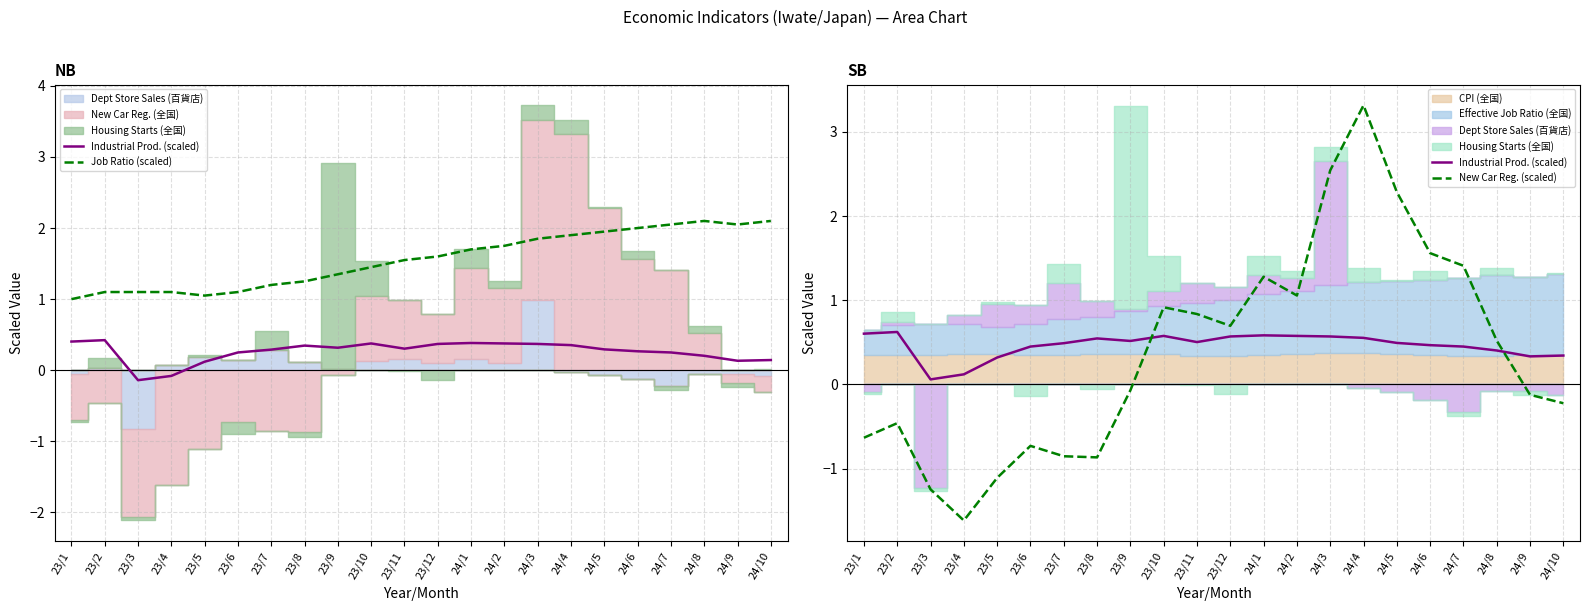

At which category does Industrial Prod. (scaled) reach its first local valley?

23/3